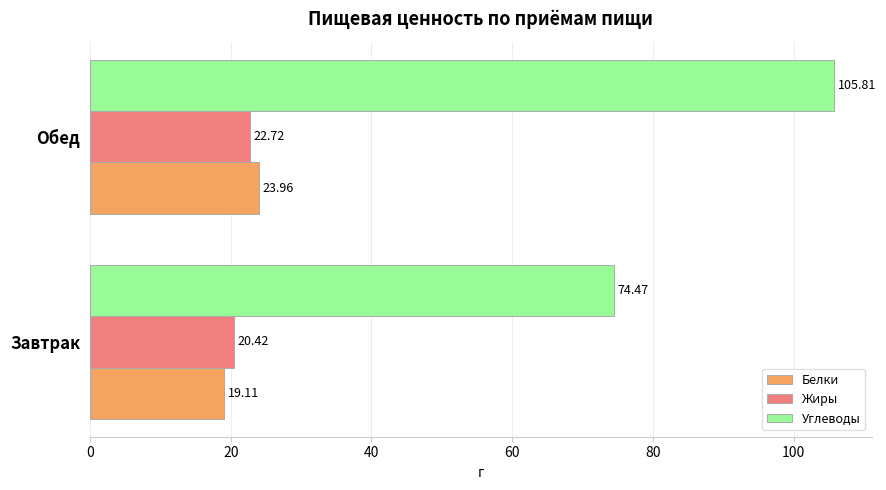

List the series in order of their peak value, lowest first.

Жиры, Белки, Углеводы